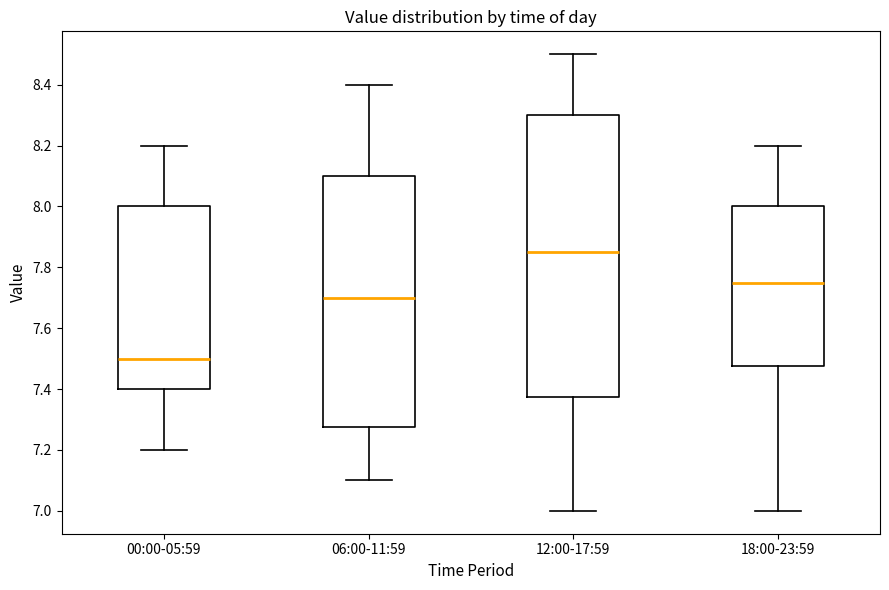

Which box is the tallest, from its lower edge to its upper edge?

12:00-17:59